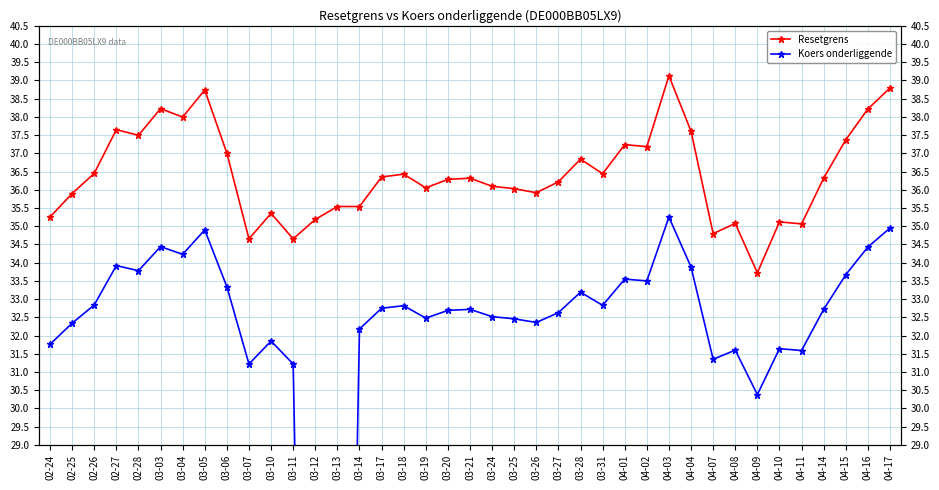

Is this an area chart (filled region under the line)?

No